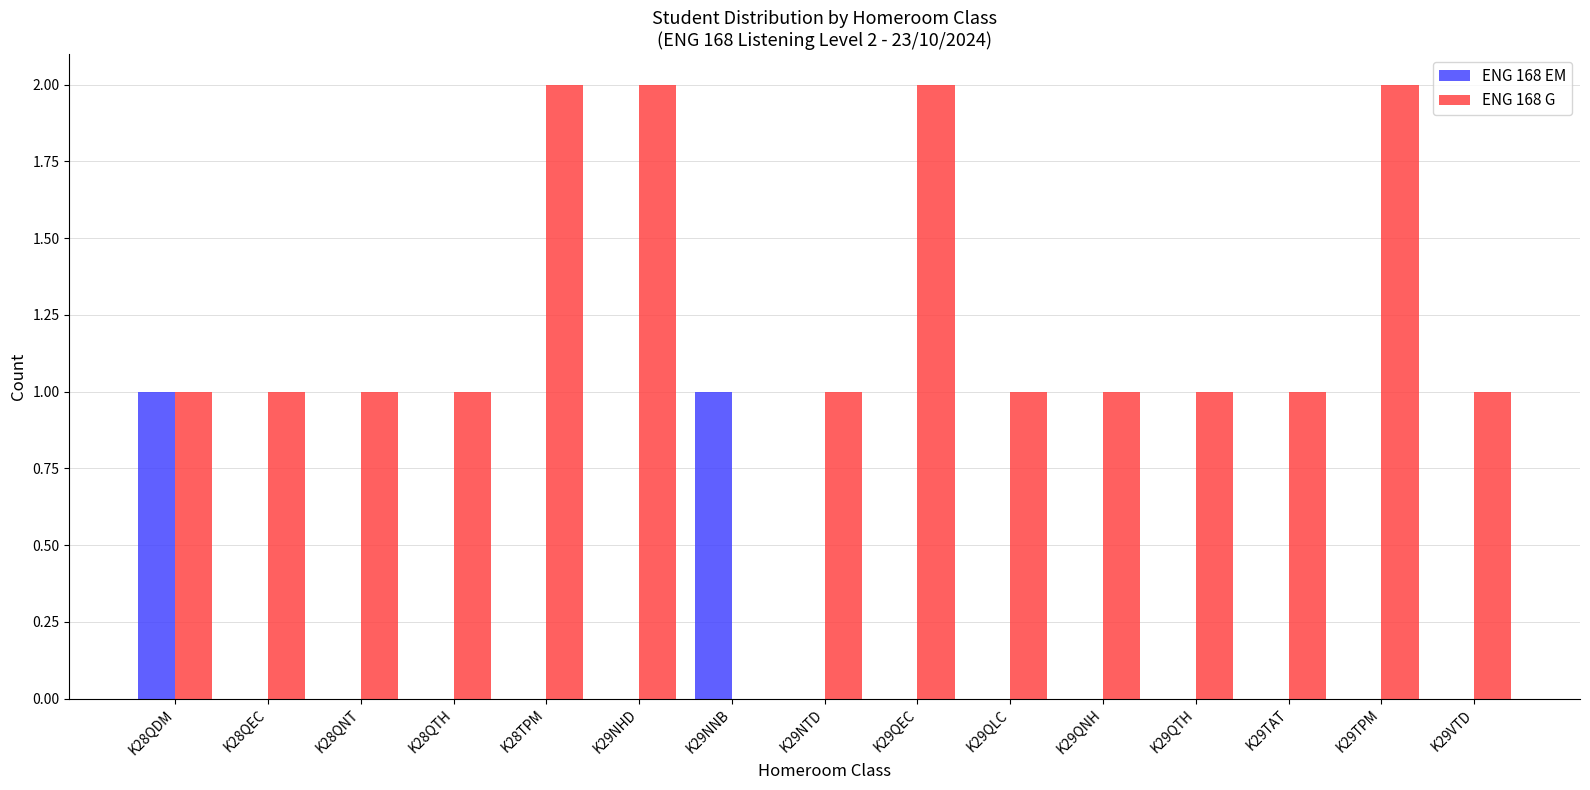

True or false: ENG 168 EM has a value of 0 at K29VTD.

True